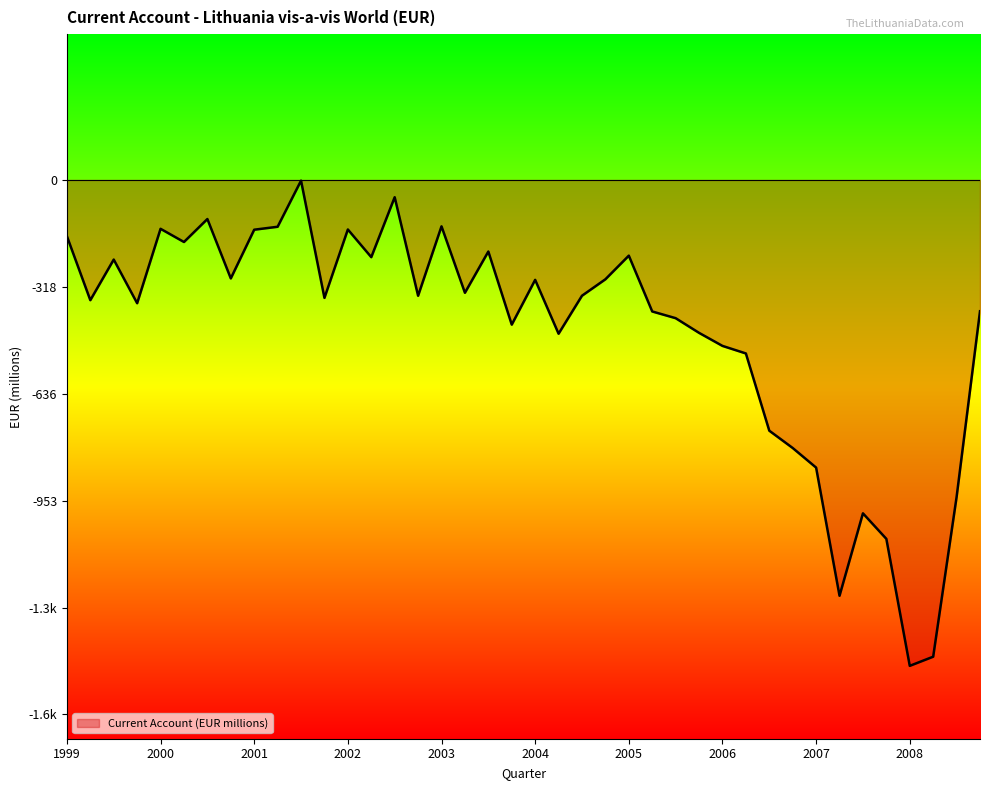

Does the chart display data point markers on the line(s)?

No